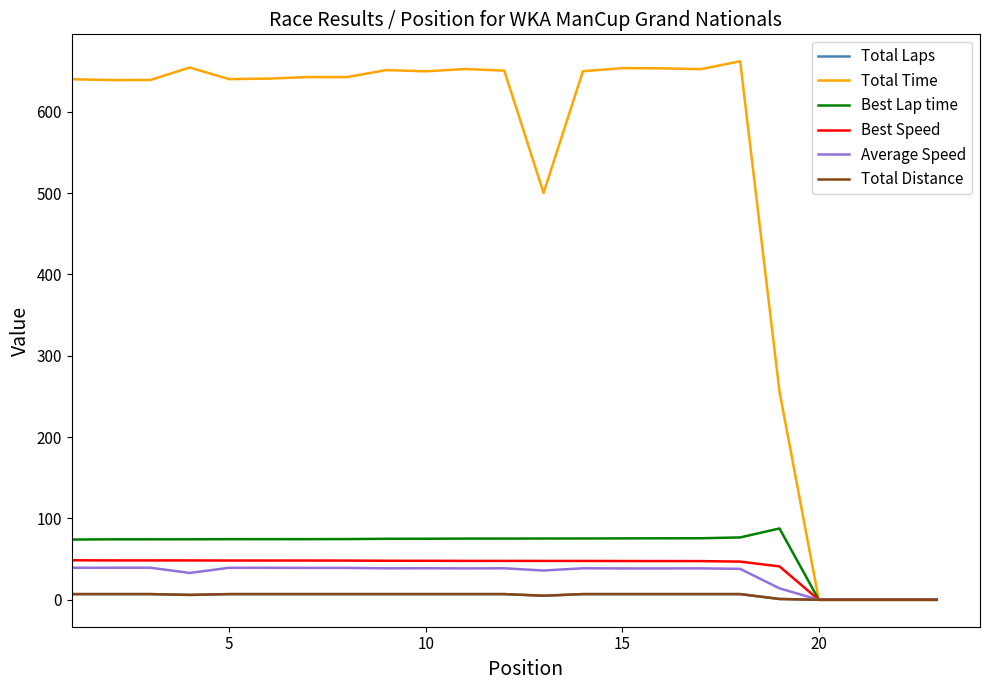

Reading left to right, list all the values displayed in this chart.

Total Laps: 7.0	7.0	7.0	6.0	7.0	7.0	7.0	7.0	7.0	7.0	7.0	7.0	5.0	7.0	7.0	7.0	7.0	7.0	1.0	0.0	0.0	0.0	0.0
Total Time: 640.1	639.0	639.1	654.4	640.2	640.8	642.7	642.7	651.3	649.8	652.6	650.6	500.2	649.9	653.7	653.5	652.5	662.1	255.9	0.0	0.0	0.0	0.0
Best Lap time: 74.1	74.4	74.4	74.4	74.5	74.5	74.6	74.7	75.0	75.1	75.3	75.3	75.4	75.4	75.5	75.6	75.7	76.7	87.7	0.0	0.0	0.0	0.0
Best Speed: 48.6	48.4	48.4	48.4	48.3	48.3	48.3	48.2	48.0	48.0	47.8	47.8	47.8	47.8	47.7	47.6	47.6	47.0	41.0	0.0	0.0	0.0	0.0
Average Speed: 39.4	39.4	39.4	33.0	39.4	39.3	39.2	39.2	38.7	38.8	38.6	38.7	36.0	38.8	38.5	38.6	38.6	38.1	14.1	0.0	0.0	0.0	0.0
Total Distance: 7.0	7.0	7.0	6.0	7.0	7.0	7.0	7.0	7.0	7.0	7.0	7.0	5.0	7.0	7.0	7.0	7.0	7.0	1.0	0.0	0.0	0.0	0.0